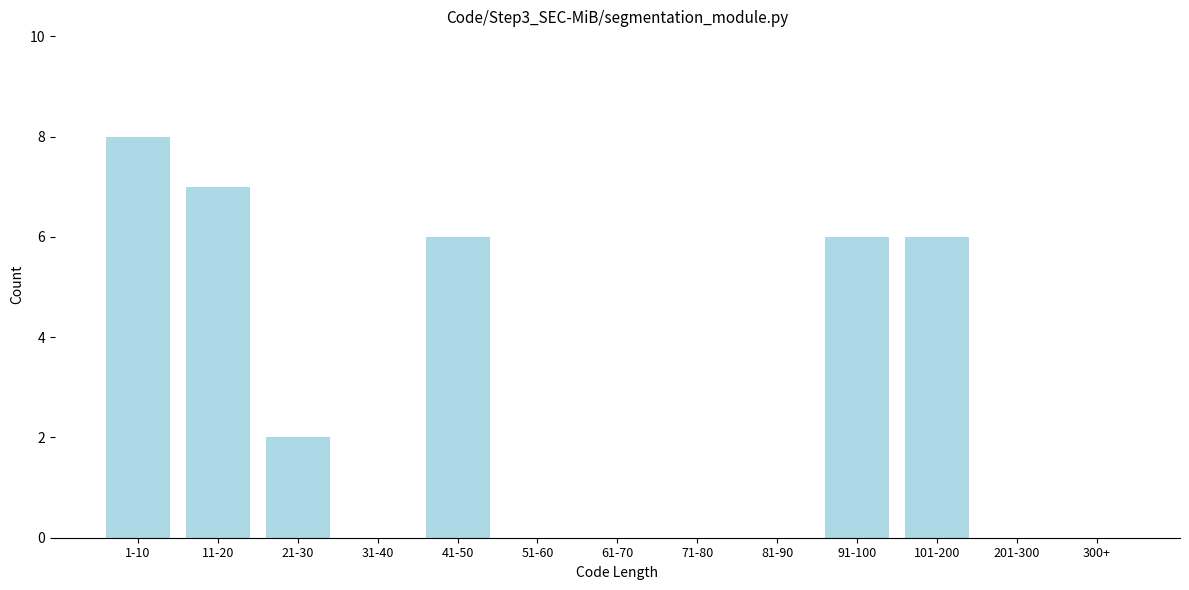

Reading left to right, transcribe all the data shown in this chart.

1-10=8	11-20=7	21-30=2	31-40=0	41-50=6	51-60=0	61-70=0	71-80=0	81-90=0	91-100=6	101-200=6	201-300=0	300+=0